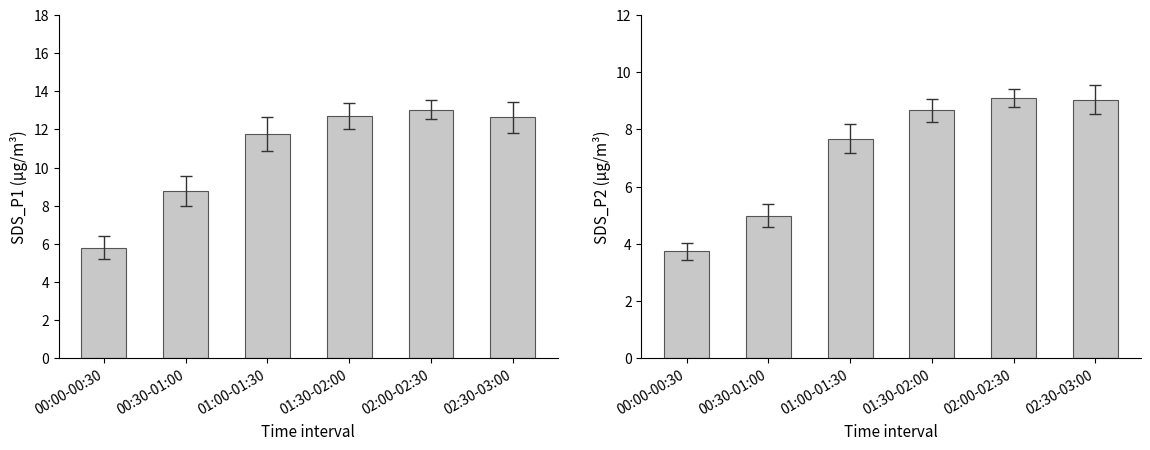

What position from the right is 02:00-02:30?

2